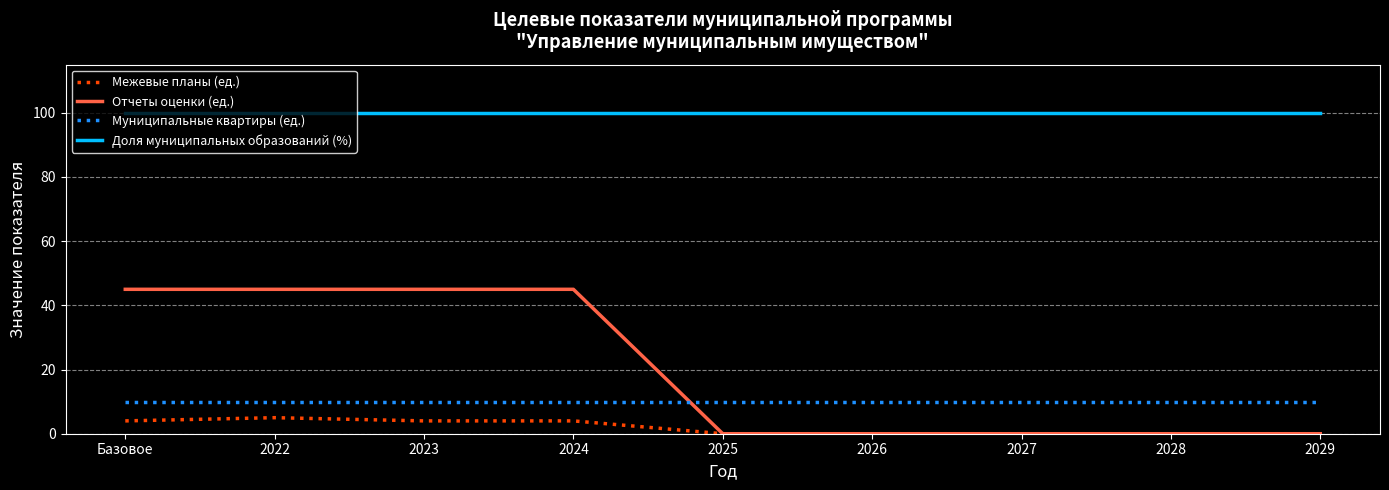

Reading left to right, transcribe all the data shown in this chart.

Межевые планы (ед.): Базовое=4	2022=5	2023=4	2024=4	2025=0	2026=0	2027=0	2028=0	2029=0
Отчеты оценки (ед.): Базовое=45	2022=45	2023=45	2024=45	2025=0	2026=0	2027=0	2028=0	2029=0
Муниципальные квартиры (ед.): Базовое=10	2022=10	2023=10	2024=10	2025=10	2026=10	2027=10	2028=10	2029=10
Доля муниципальных образований (%): Базовое=100	2022=100	2023=100	2024=100	2025=100	2026=100	2027=100	2028=100	2029=100